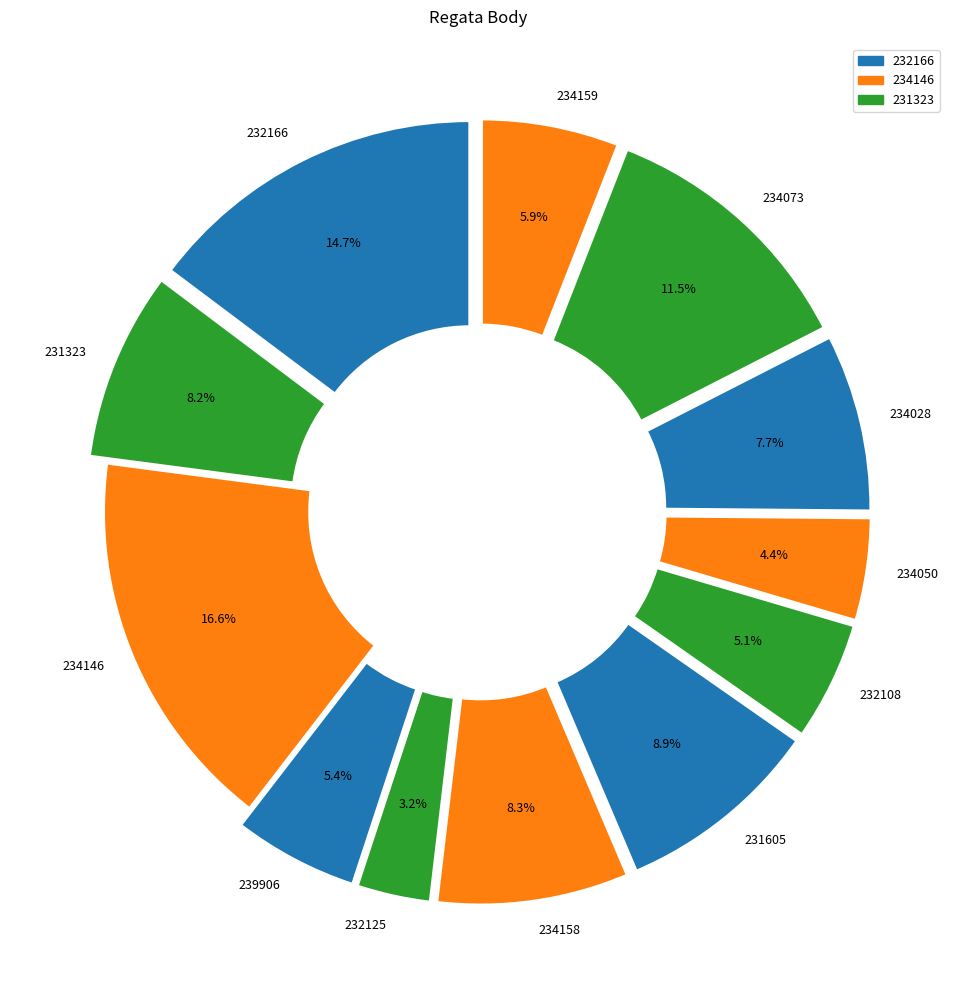

Does 232108 account for over 50% of the chart?

No